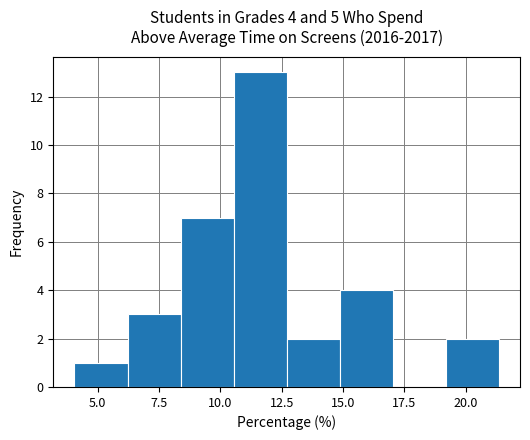

Which range on the x-axis has the tallest bar?

10.5 to 12.5